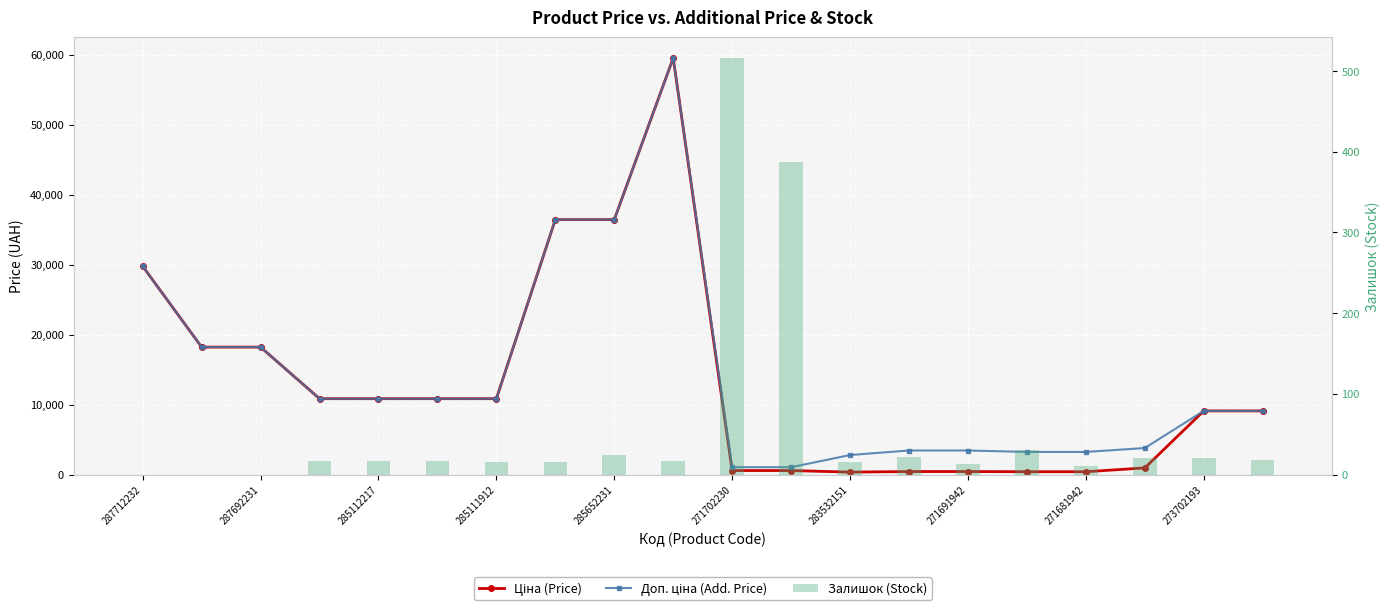

Which series has the largest total across all categories?

Доп. ціна (Add. Price)